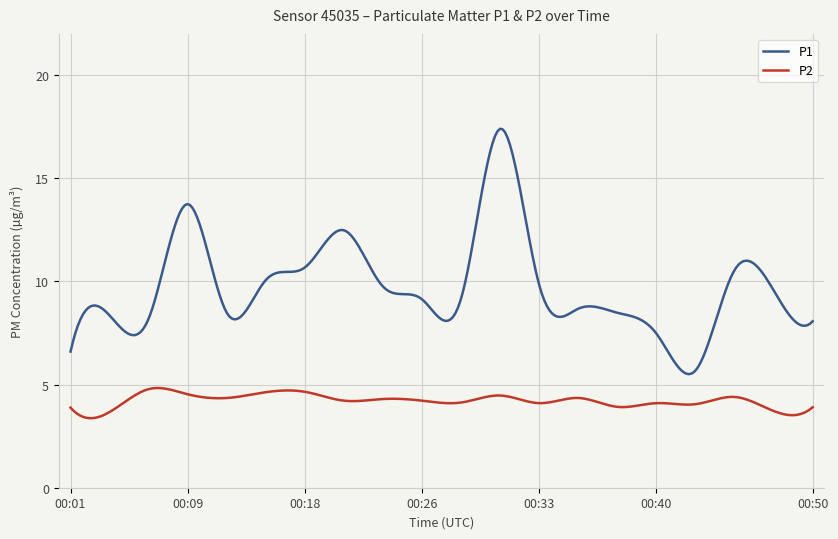

Does the chart display data point markers on the line(s)?

No